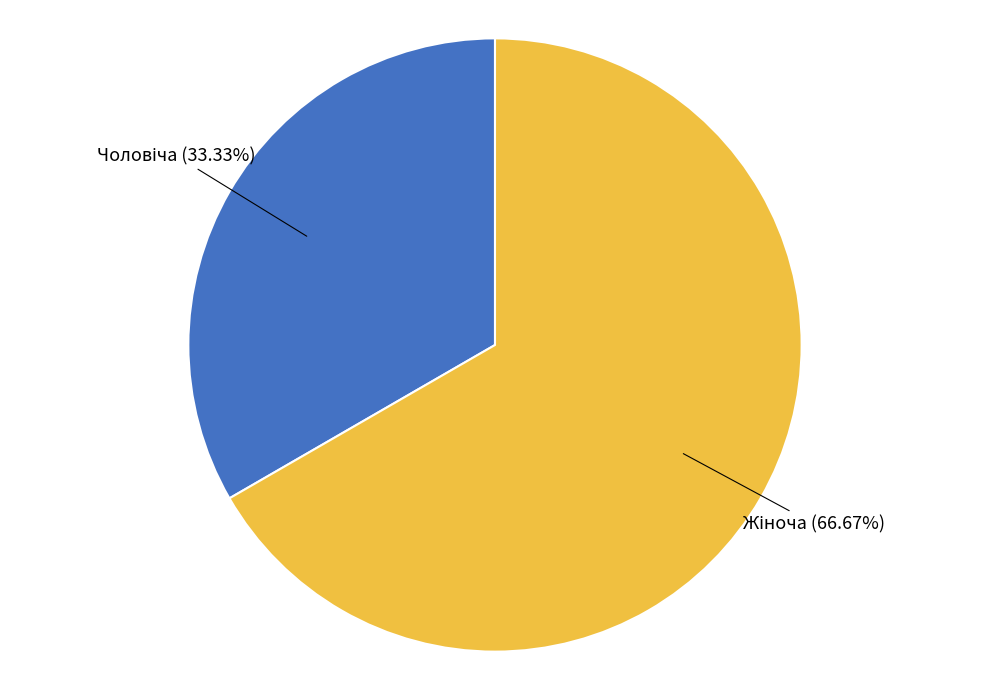

Is there any slice that represents more than half of the pie?

Yes